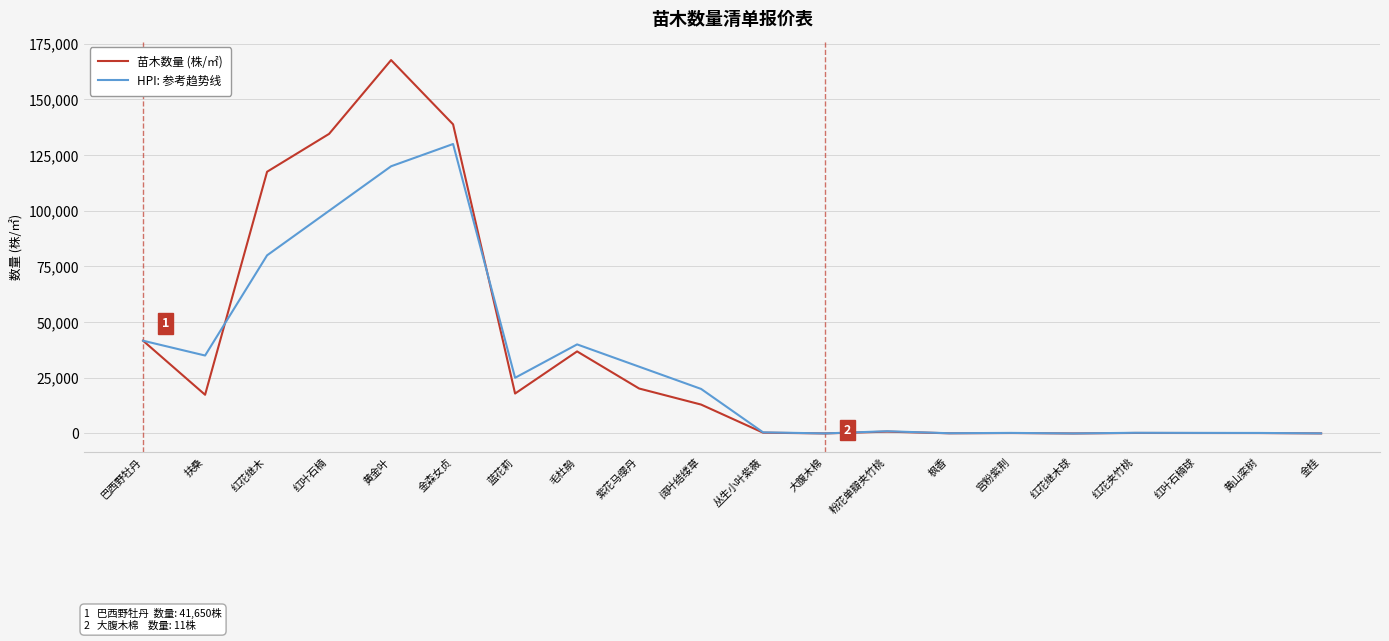

What is the difference between the maximum and second lowest values in the 苗木数量 (株/㎡) series?

167677